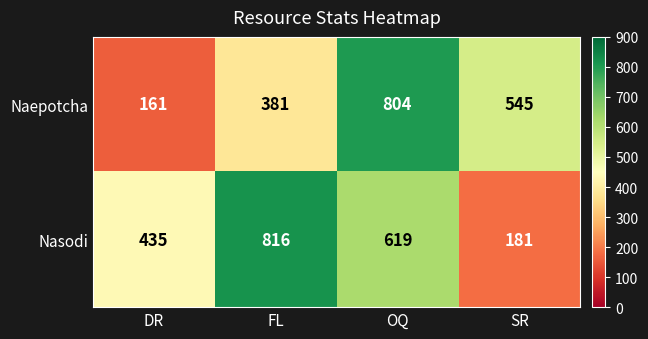

What is the difference between the second highest and second lowest values in the Nasodi series?

184